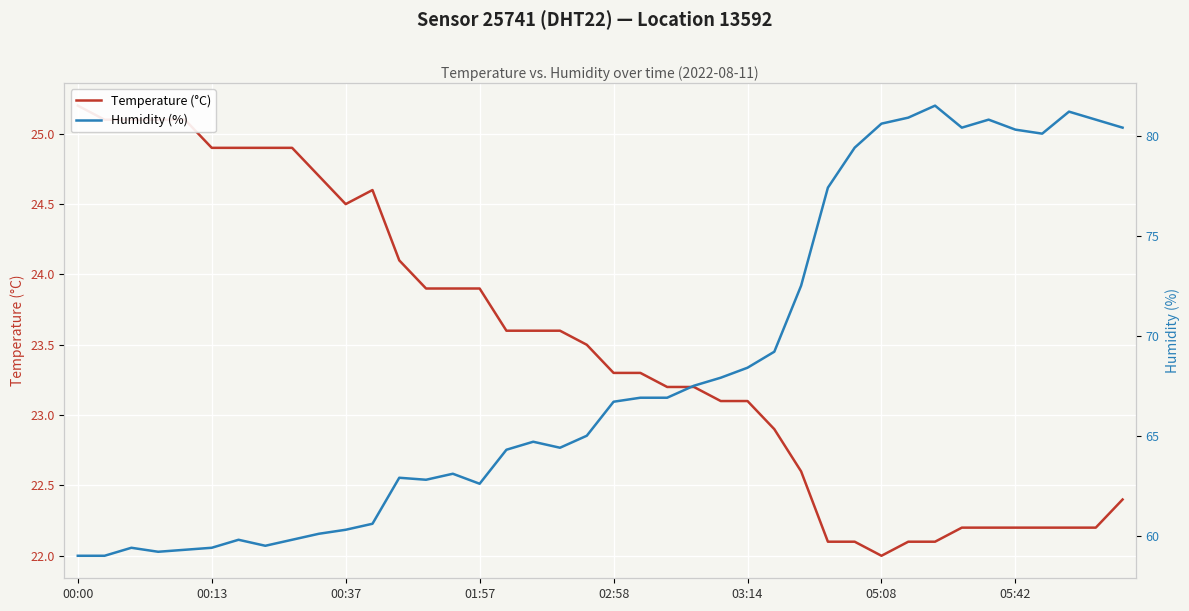

At 27, list the series in order from largest to smallest.

Humidity (%), Temperature (°C)